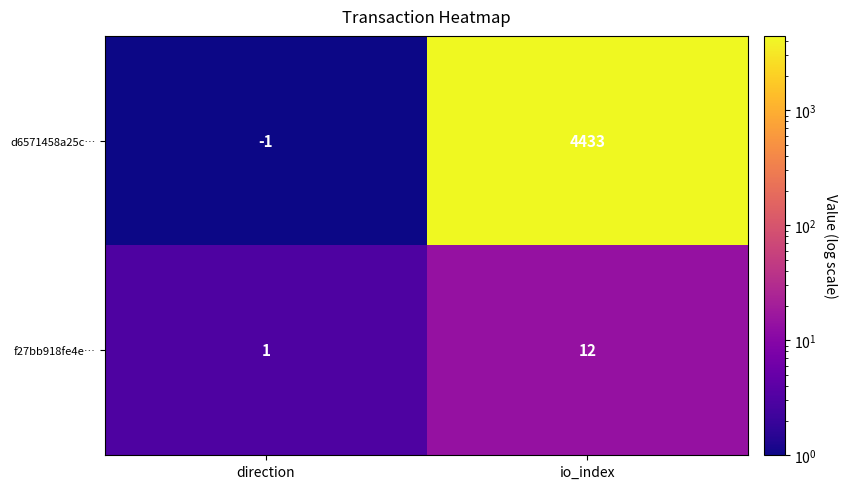

Count the number of data series in this chart.

2